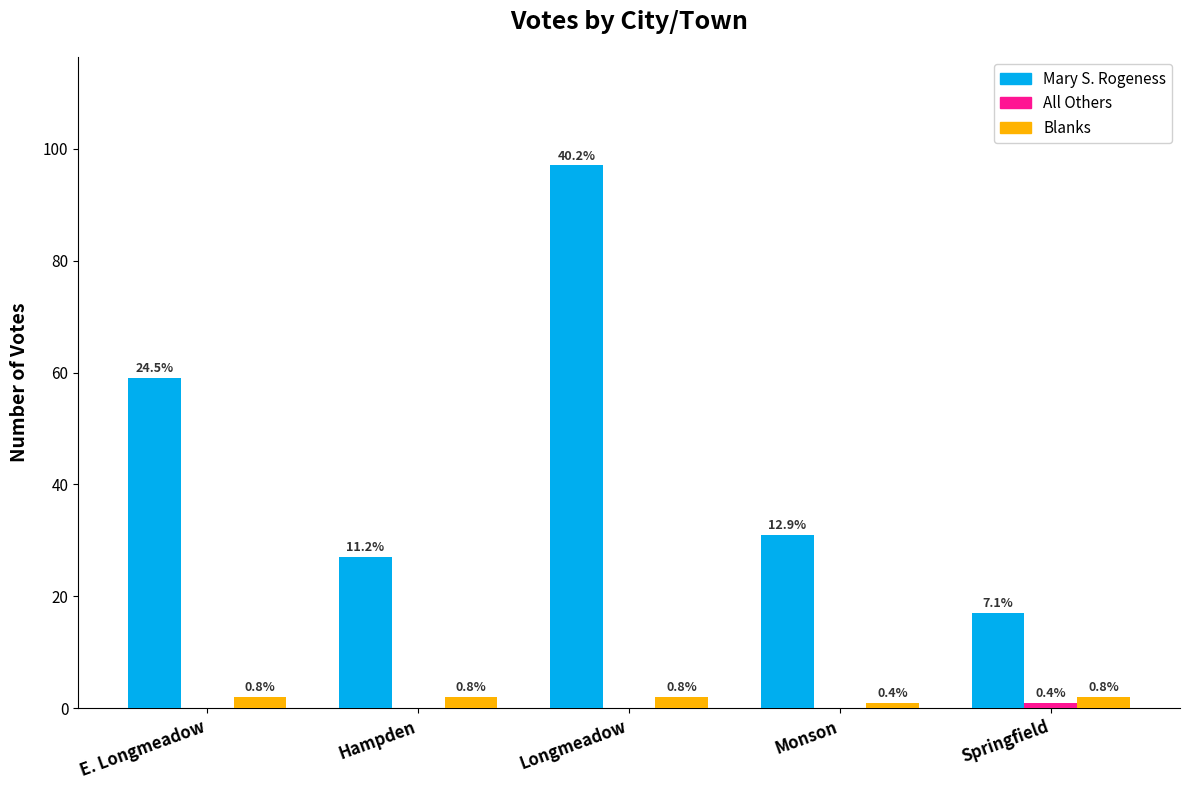

Reading right to left, transcribe all the data shown in this chart.

Mary S. Rogeness: 17	31	97	27	59
All Others: 1	0	0	0	0
Blanks: 2	1	2	2	2